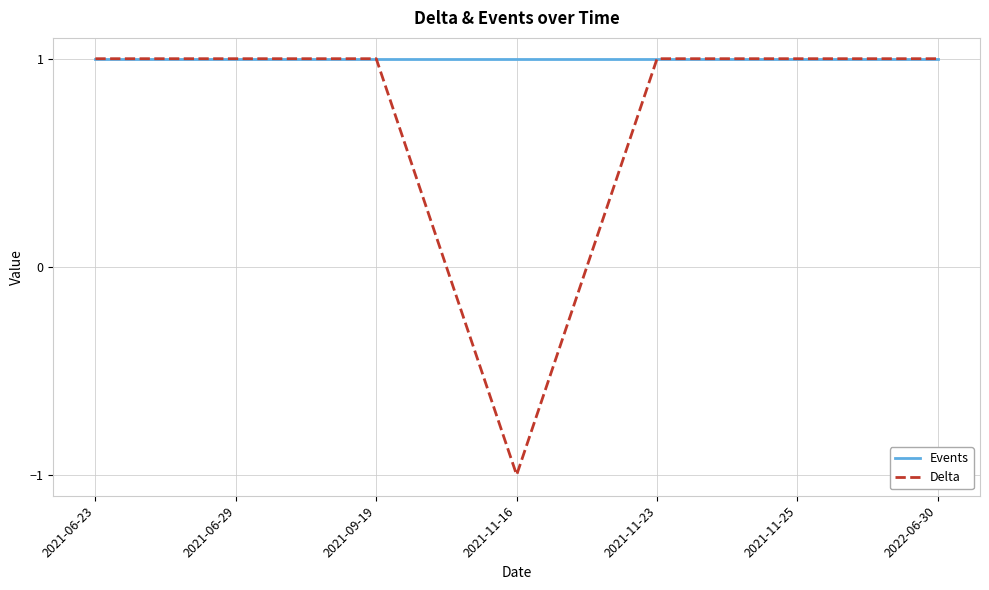

Is it true that Events equals 1 at 2021-06-29?

True